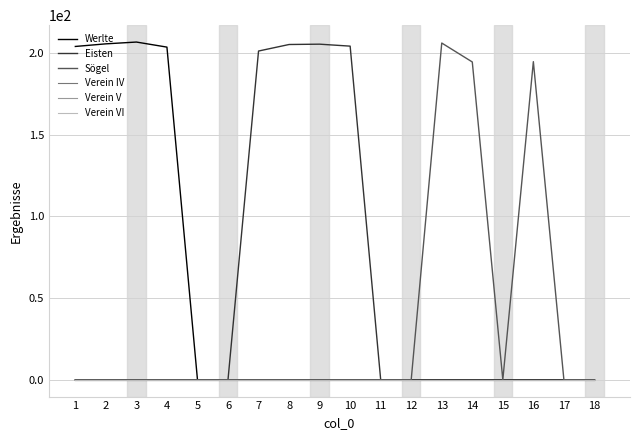

What is the maximum value for Eisten?

205.4